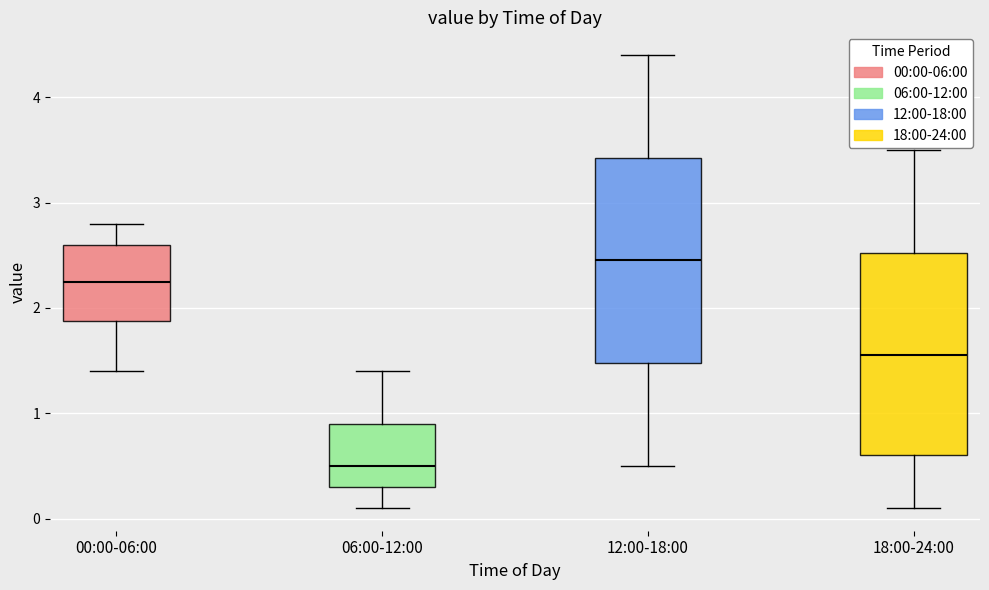

Which box's median line is the lowest?

06:00-12:00